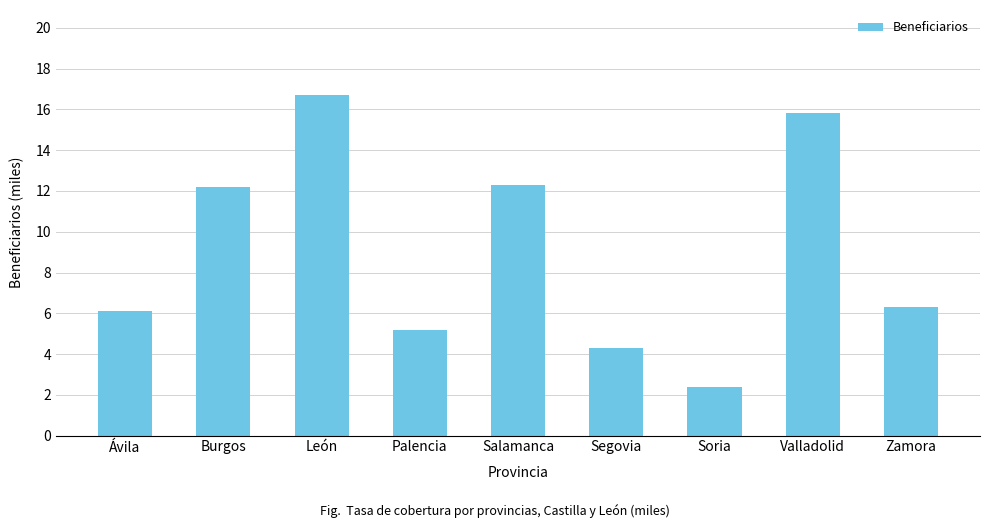

What position from the left is Valladolid?

8